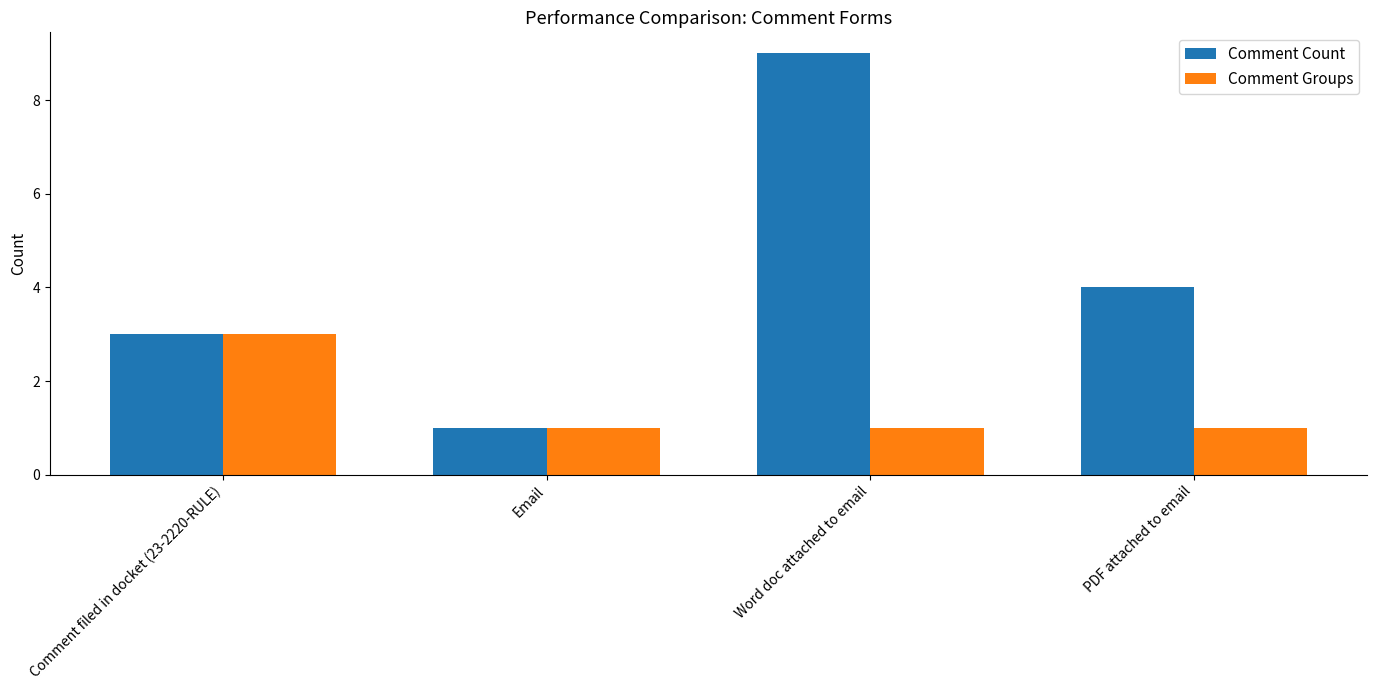

Rank the series by their maximum value, from lowest to highest.

Comment Groups, Comment Count